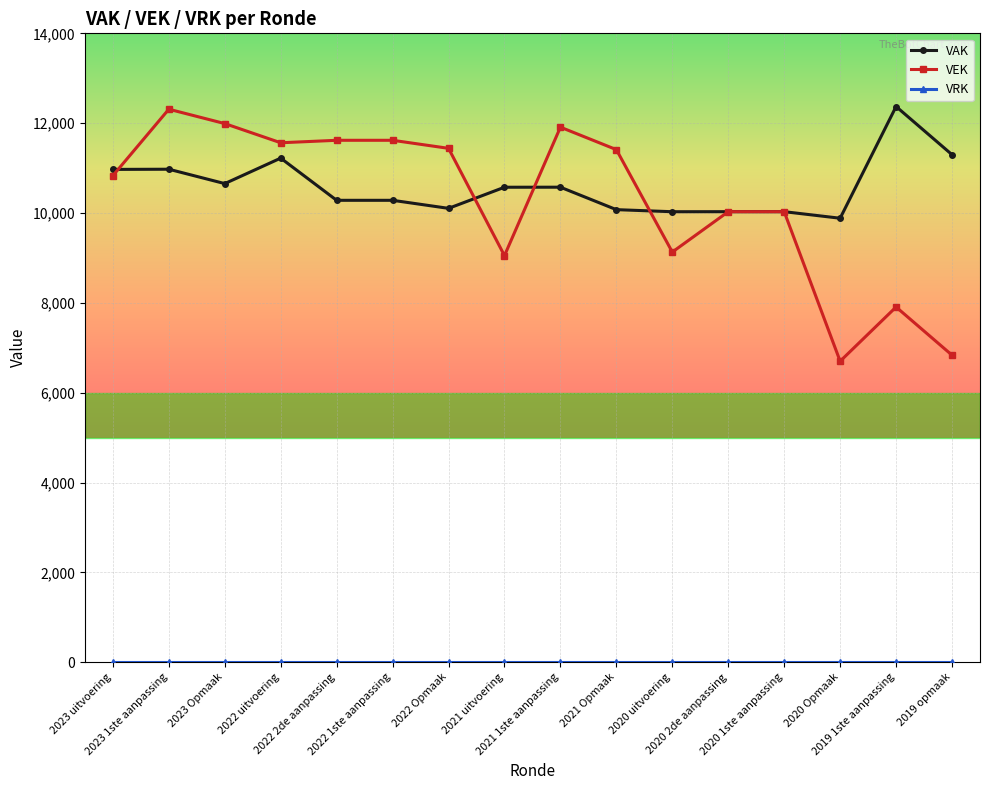

The VEK series shows 17427 at 2022 Opmaak. True or false?

False